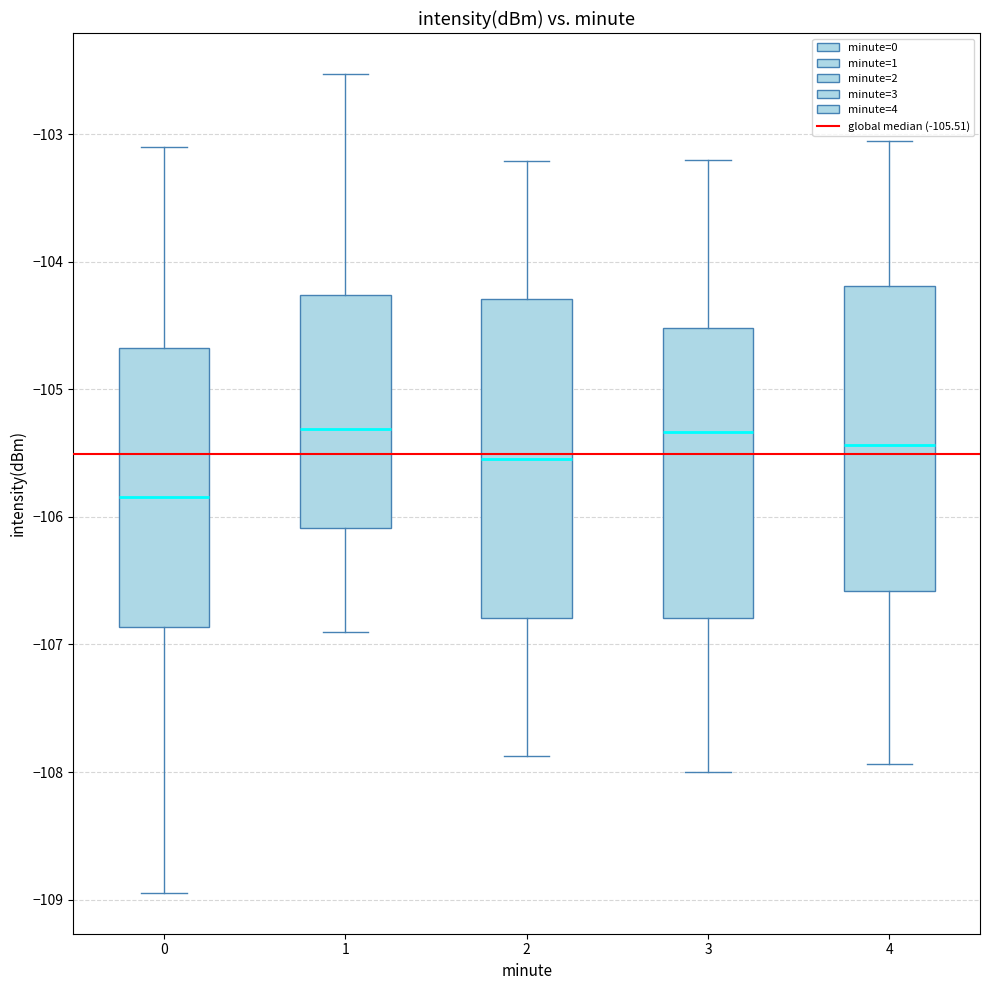

Reading left to right, transcribe this box plot: for each box, give where its median line is, the range the box spans, and where its two whiskers end, as read against the y-axis. The values are not printed on the chart, so give them approximately, as read against the axis.

0: median -105.8, box -106.9 to -104.7, whiskers -108.9 to -103.1
1: median -105.3, box -106.1 to -104.3, whiskers -106.9 to -102.5
2: median -105.5, box -106.8 to -104.3, whiskers -107.9 to -103.2
3: median -105.3, box -106.8 to -104.5, whiskers -108.0 to -103.2
4: median -105.4, box -106.6 to -104.2, whiskers -107.9 to -103.1